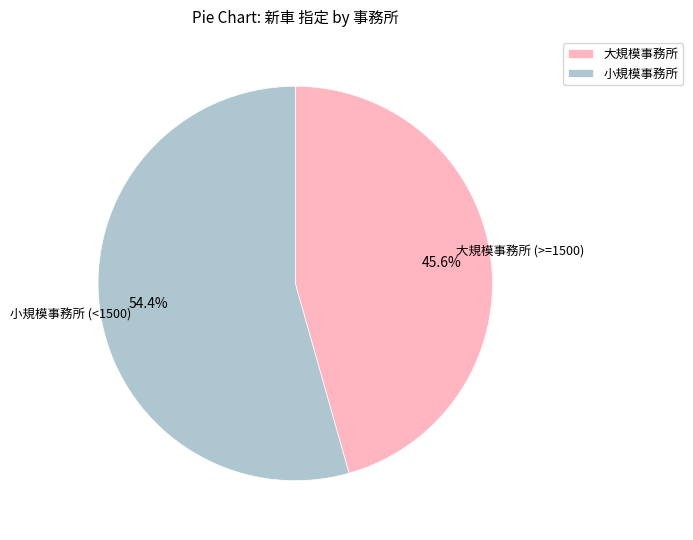

Which has a higher value, 大規模事務所 or 小規模事務所?

小規模事務所